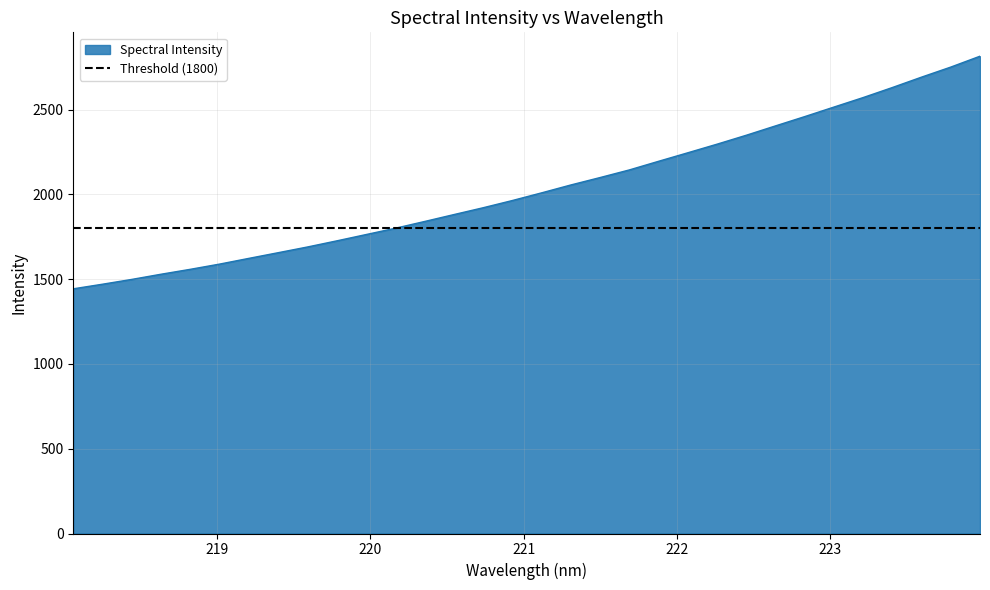

Reading left to right, what are all the values shown in this chart?

1443.1	1470.2	1498.6	1529.2	1558.1	1588.9	1622.7	1656.1	1689.8	1725.9	1763.0	1800.2	1840.1	1880.8	1921.1	1963.7	2008.9	2055.4	2099.2	2144.1	2195.0	2245.3	2296.0	2348.6	2403.8	2458.6	2514.9	2571.0	2630.2	2691.5	2750.8	2814.9